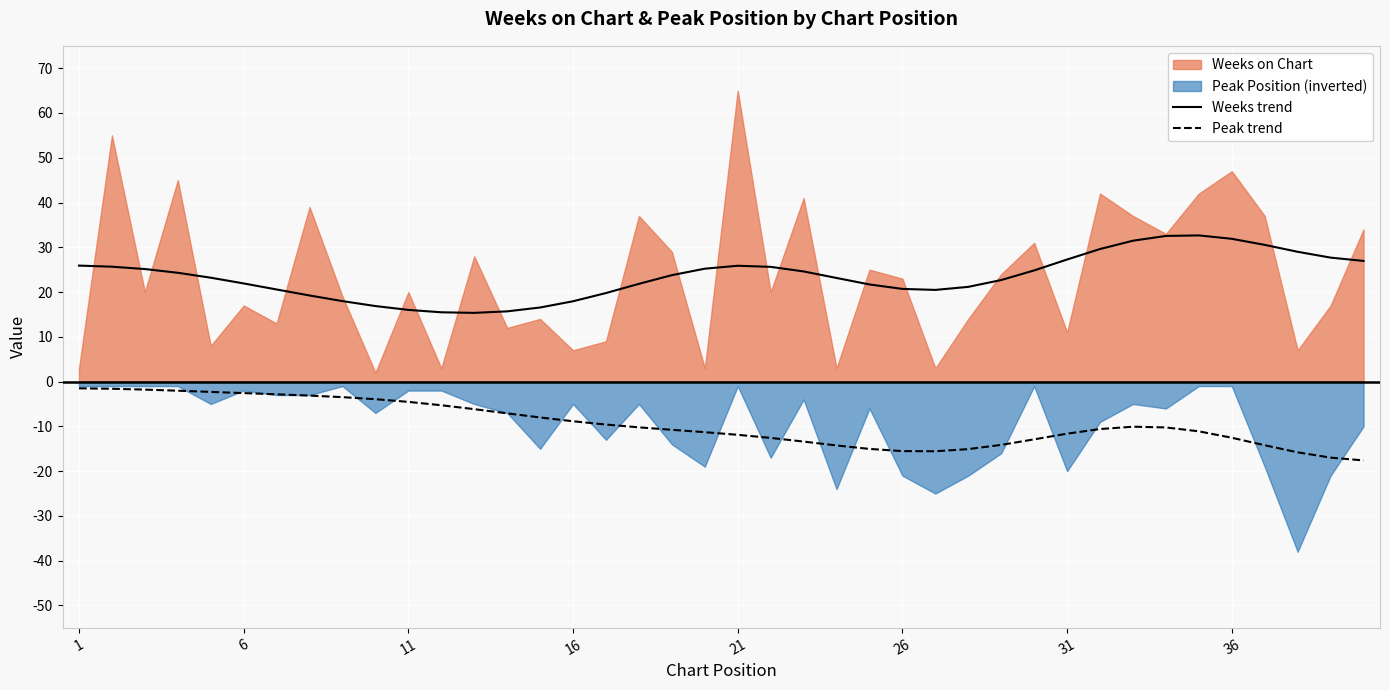

True or false: Weeks trend and Peak trend intersect in this chart.

False